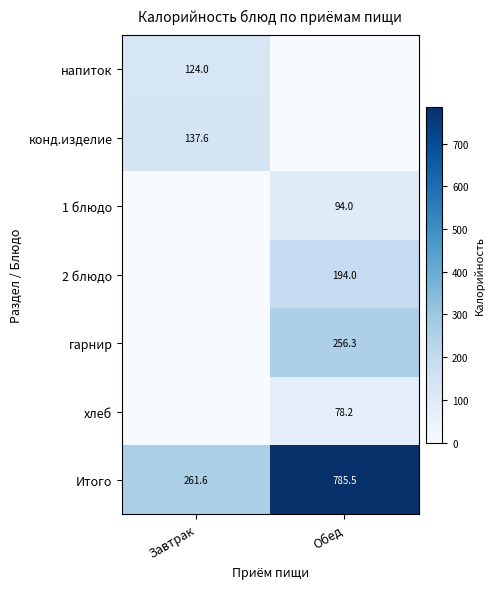

What is the total value across all series at Завтрак?

523.2